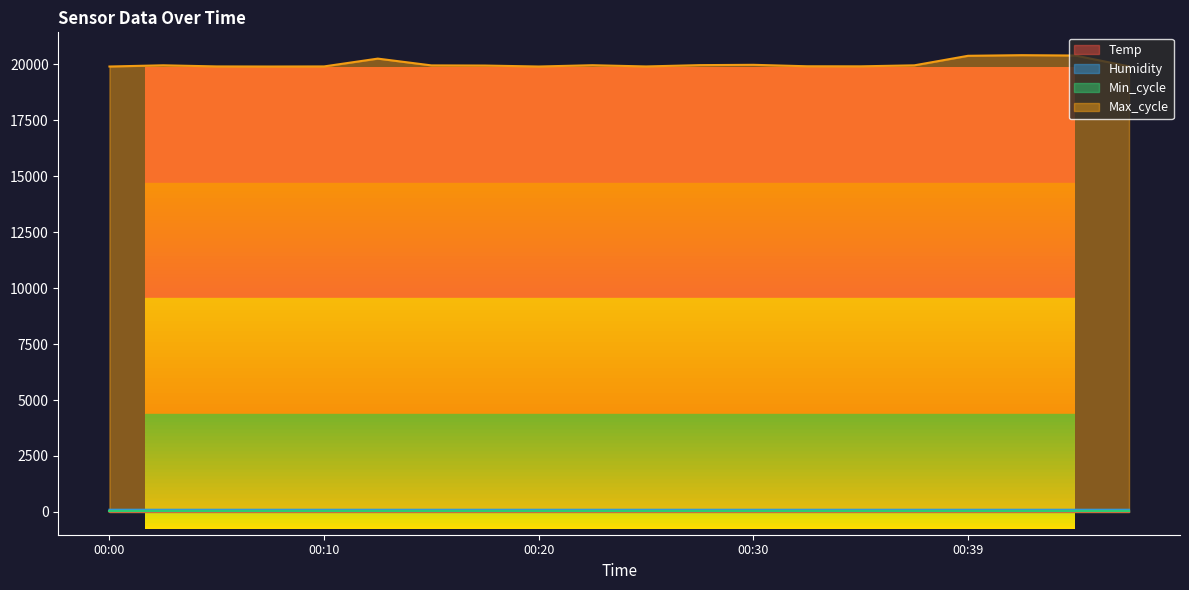

Which series has the largest range (max minus min)?

Max_cycle